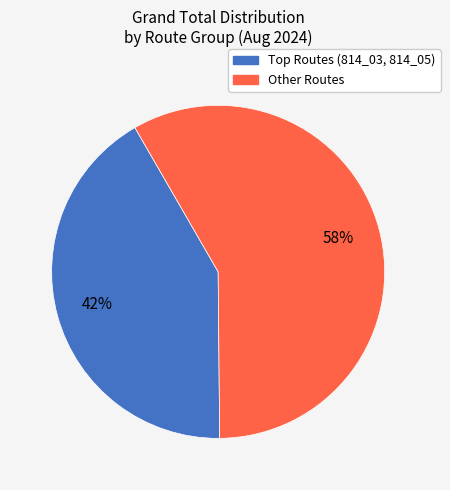

To the nearest percent, what is the average slice percentage?

50%